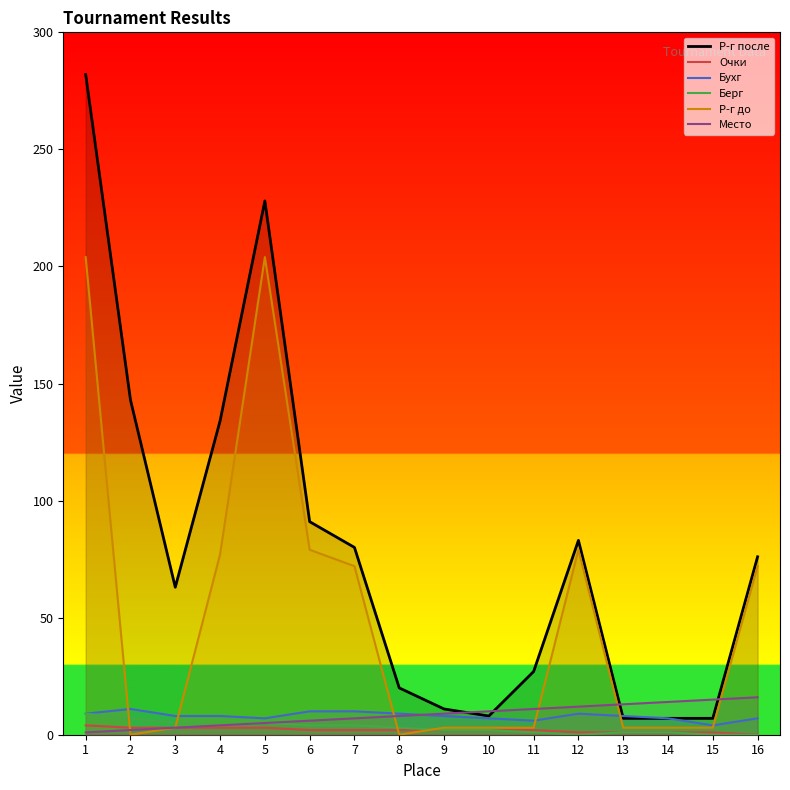

Which has a higher value, 8 or 6?

6